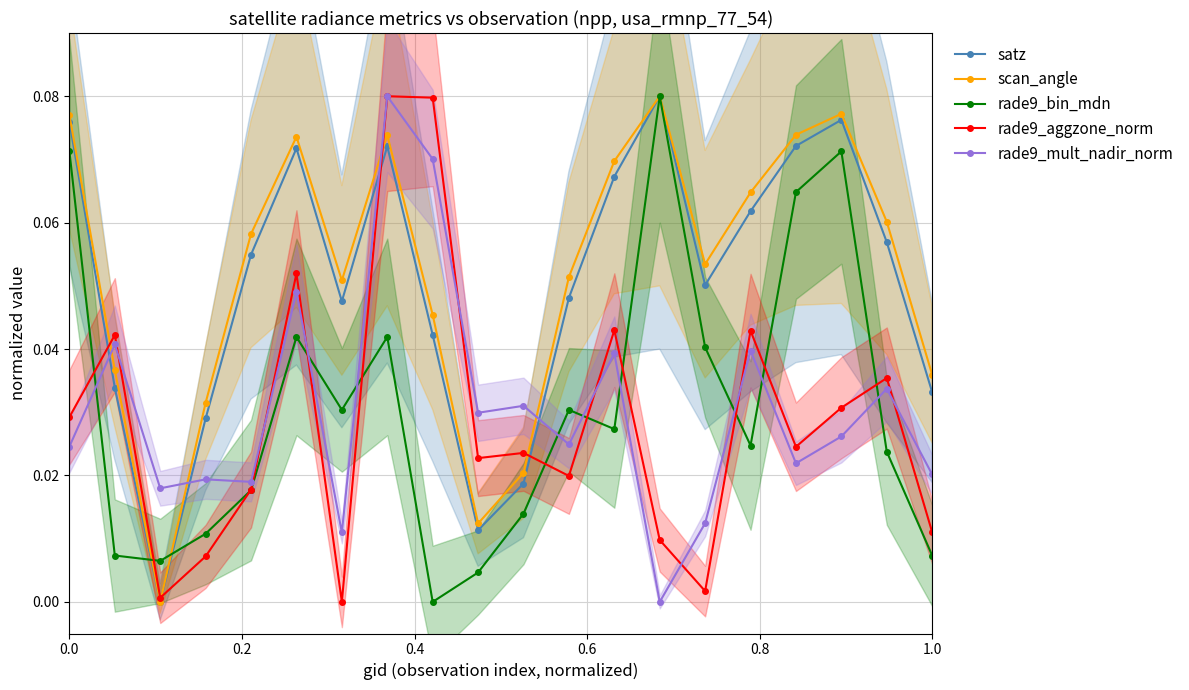

True or false: rade9_aggzone_norm and scan_angle cross at least once.

True